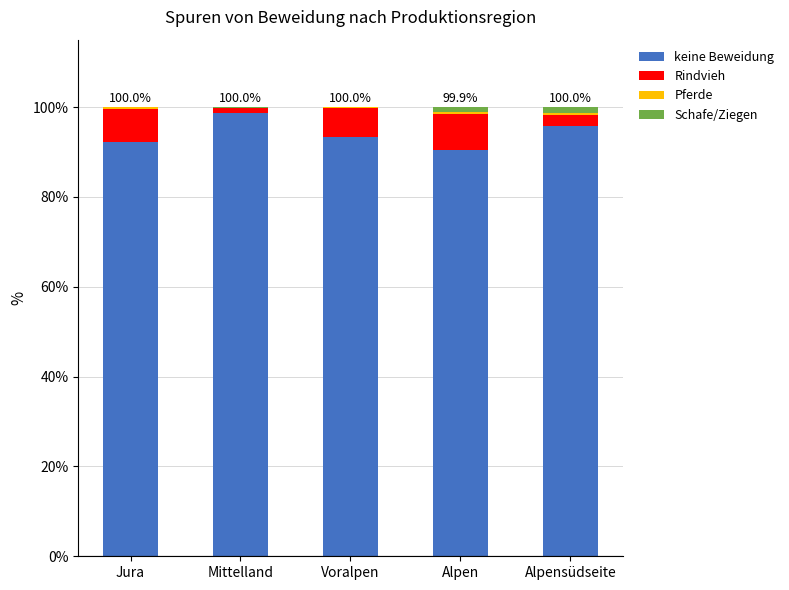

Does the chart contain stacked bars?

Yes